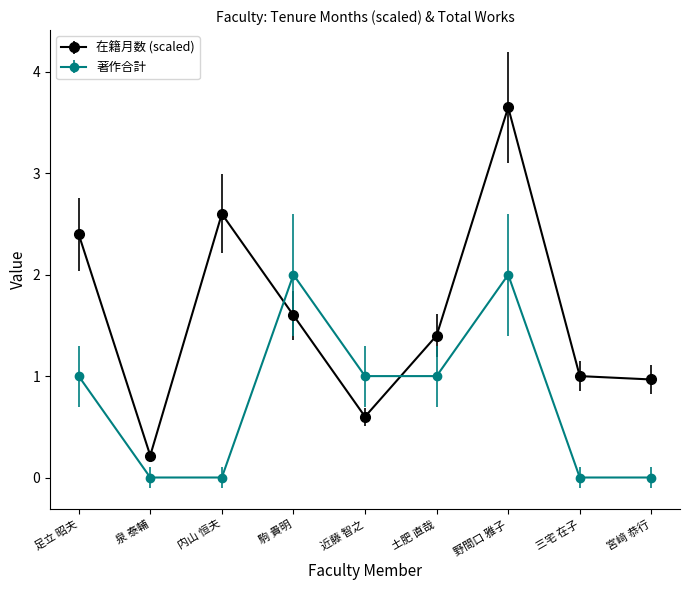

What value does the 在籍月数 (scaled) series have at 内山 恒夫?

2.6